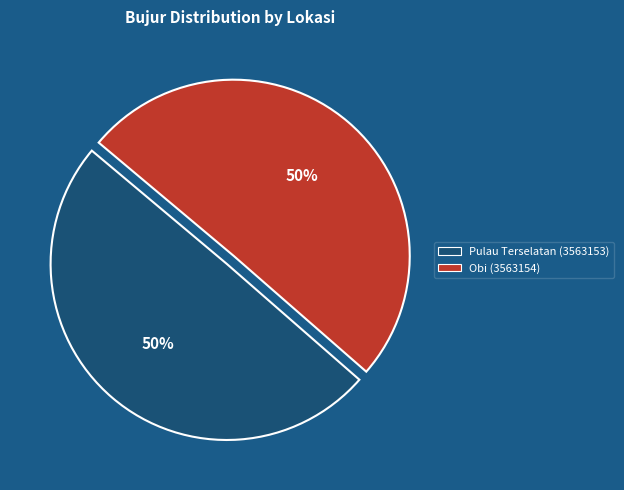

Is the sum of Pulau Terselatan (3563153) and Obi (3563154) greater than half?

Yes